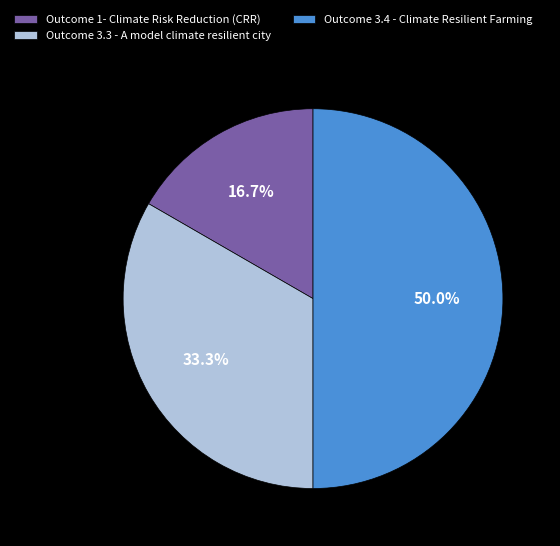

Count the number of slices in the pie.

3